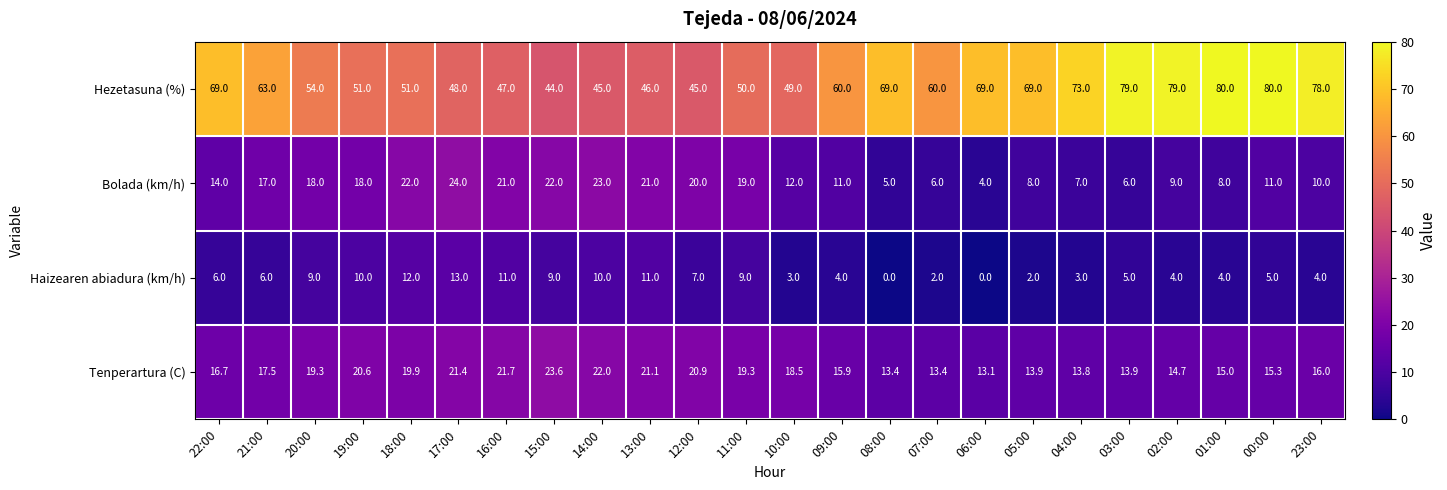

What value does the Tenperartura (C) series have at 18:00?

19.9